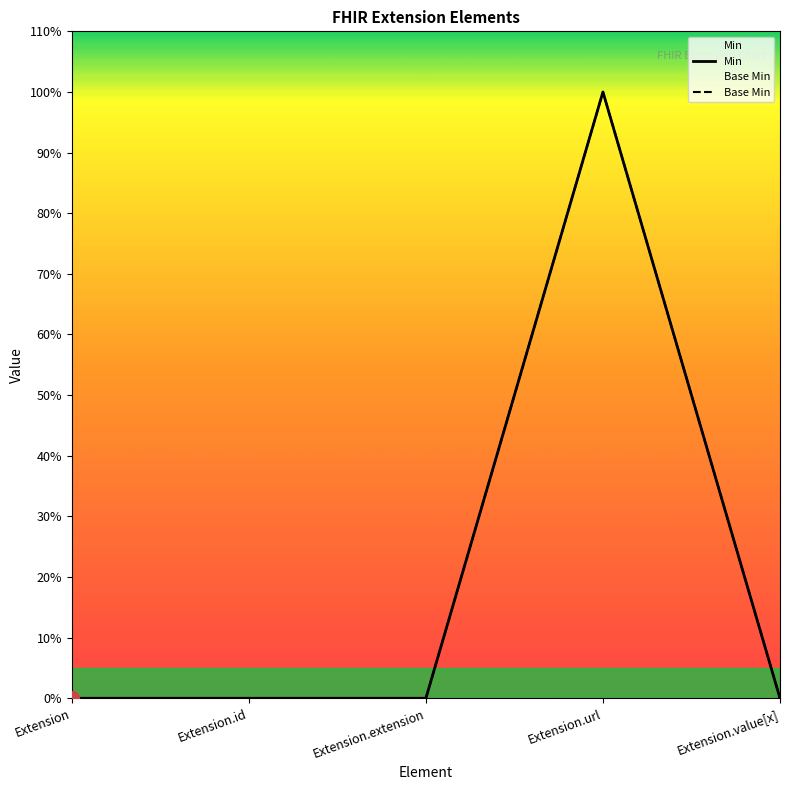

At Extension, list the series in order from largest to smallest.

Min, Base Min